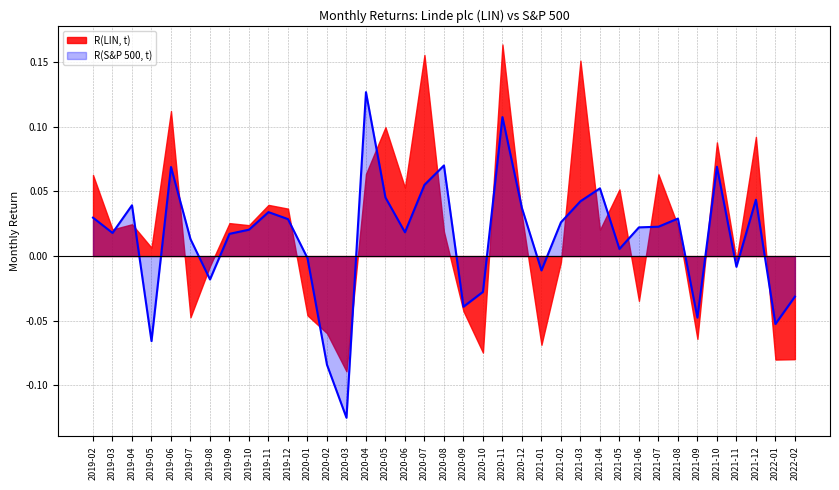

Which series changed the most between 2020-01 and 2020-10?

R(LIN, t)